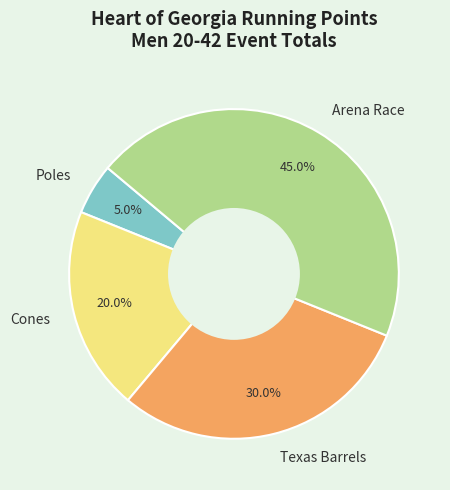

To the nearest percent, what percentage of the pie is Arena Race?

45%